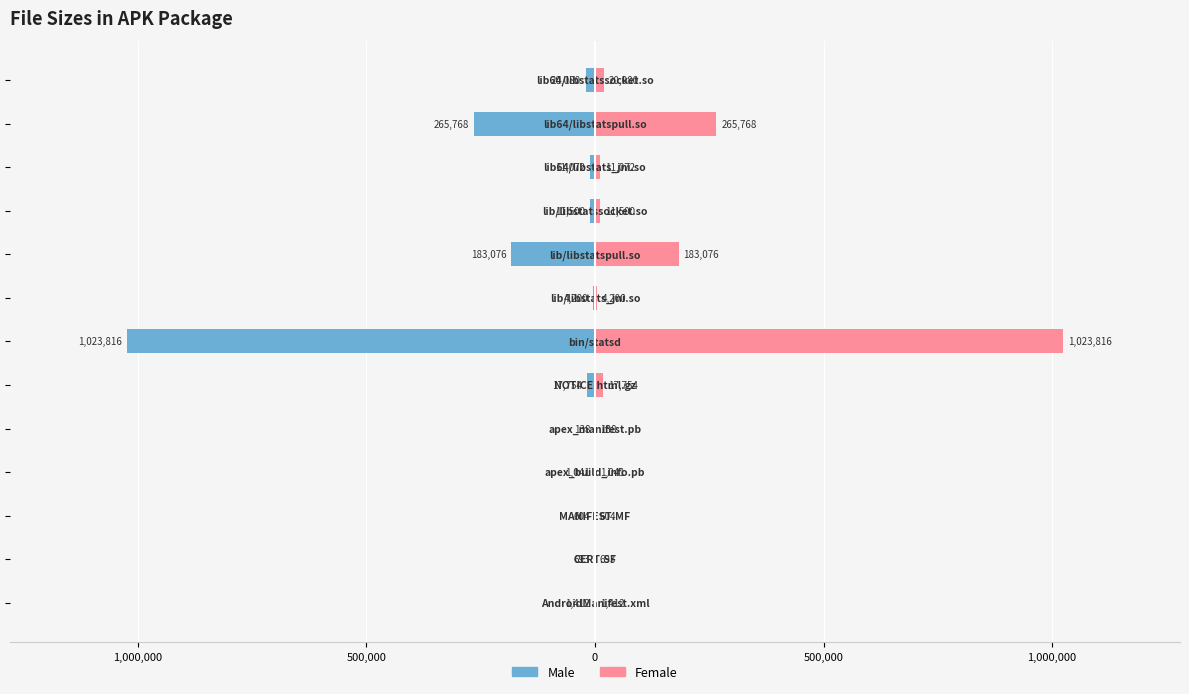

List the series in order of their overall mean, highest first.

Female, Male